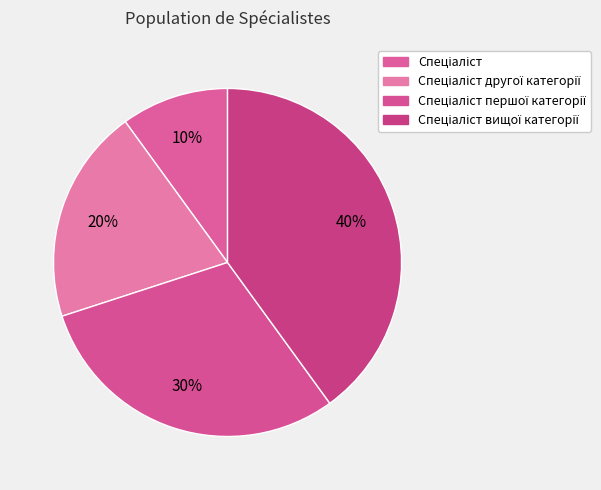

How many segments does this pie chart have?

4